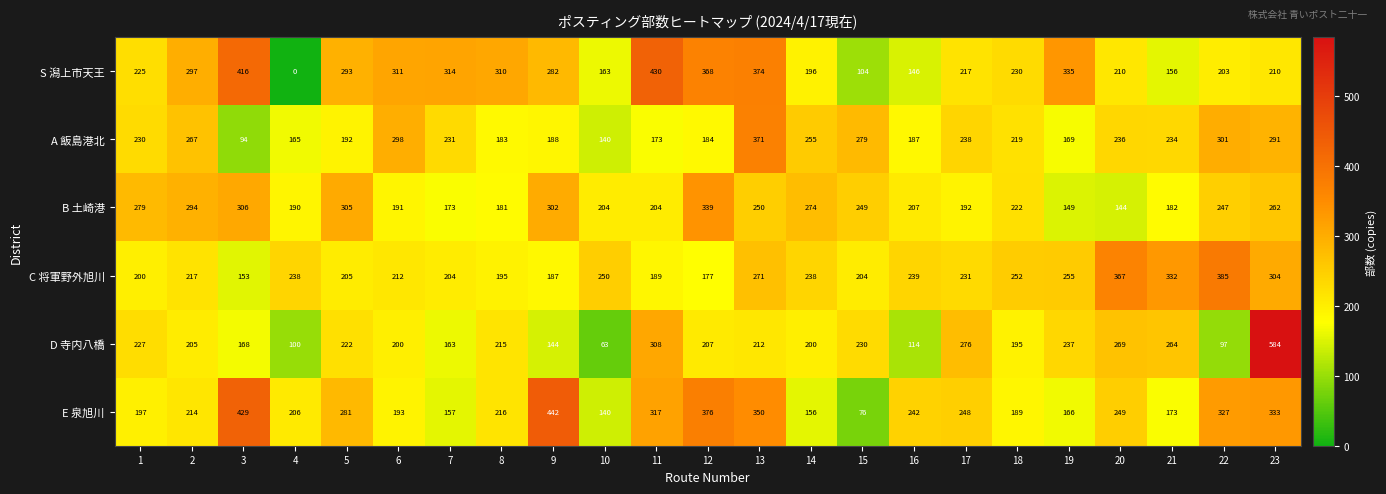

The value of C 将軍野外旭川 at 21 is 142. True or false?

False